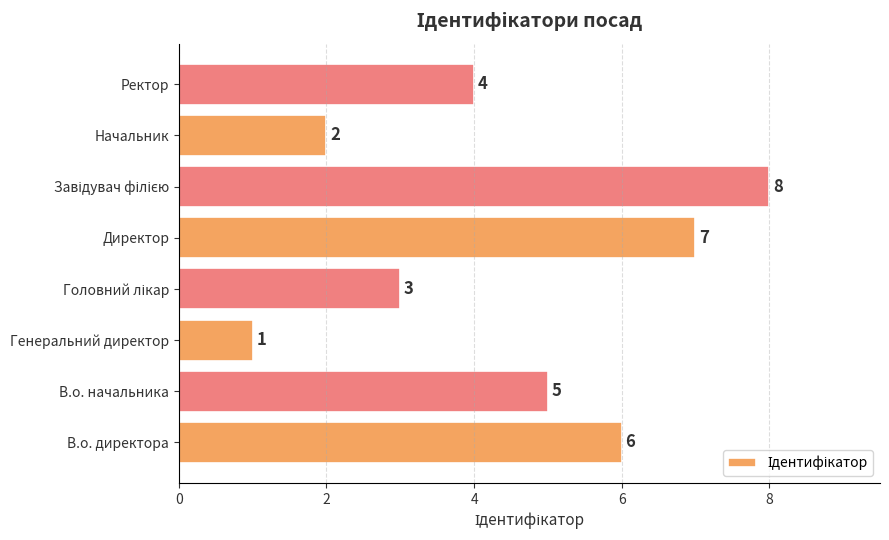

True or false: the data shows 7 at Директор.

True